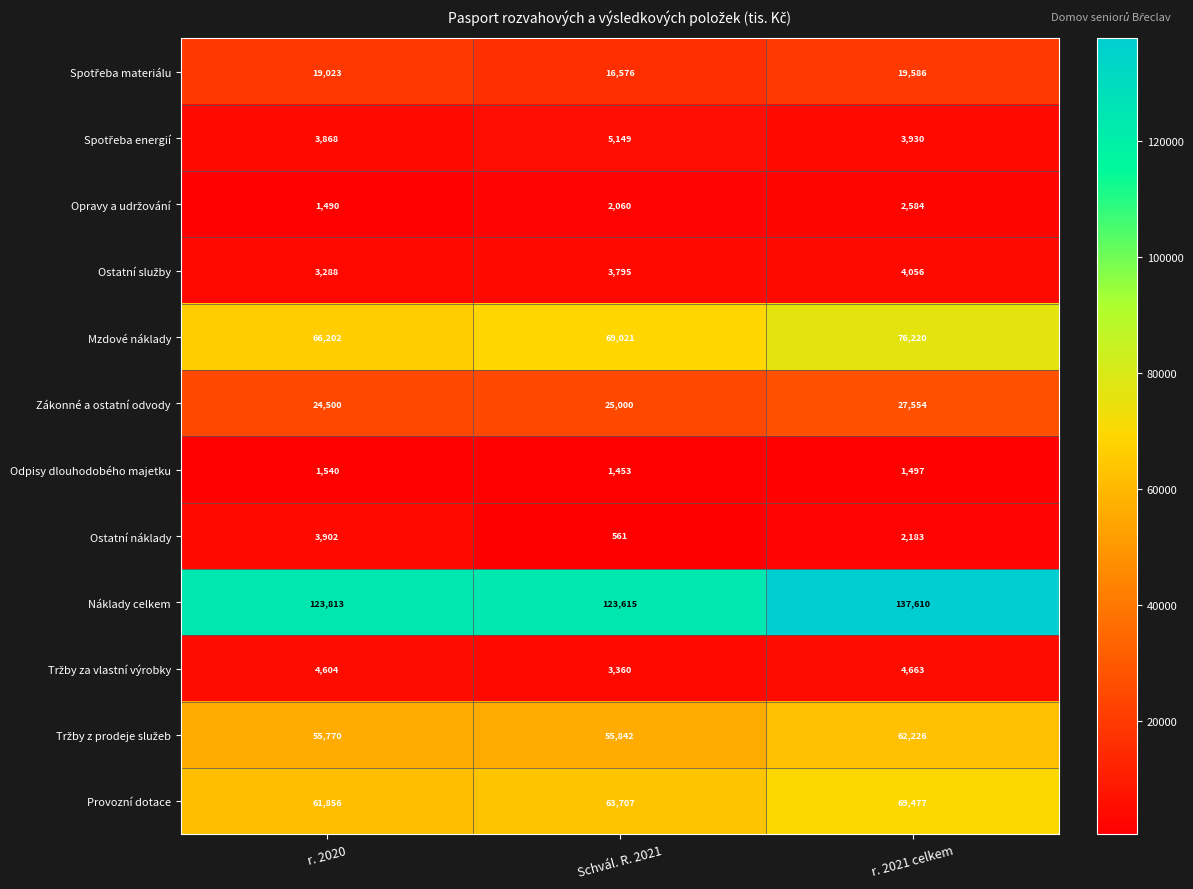

Which series has the largest range (max minus min)?

Náklady celkem